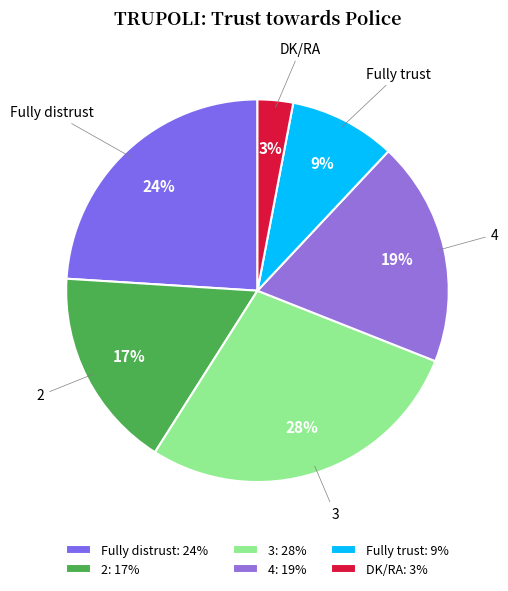

What is the largest slice in the pie chart?

3